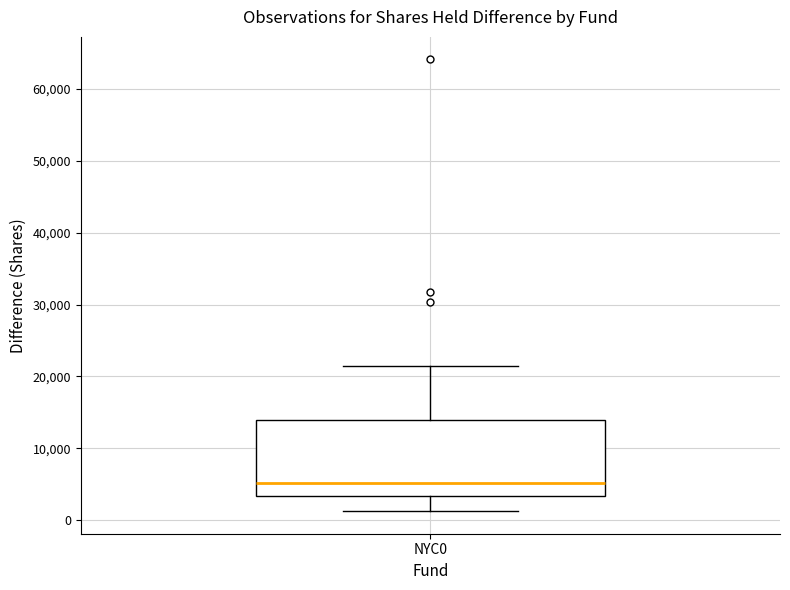

Transcribe this box plot: give where the median line is, the range the box spans, and where the two whiskers end, as read against the y-axis. The values are not printed on the chart, so give them approximately, as read against the axis.

median 5000, box 3000 to 14000, whiskers 1000 to 21000